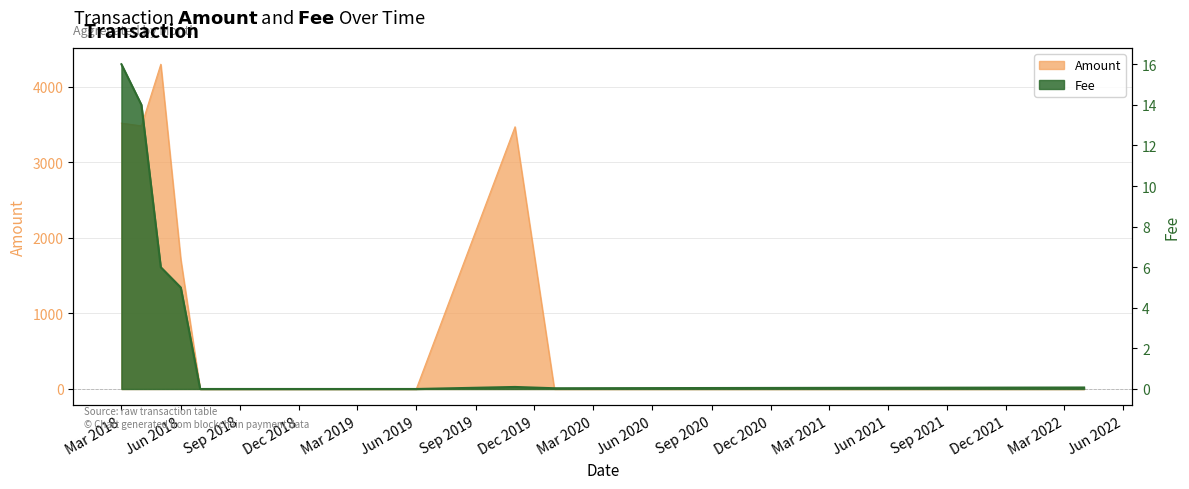

What is the highest value of the Amount series?

4301.4